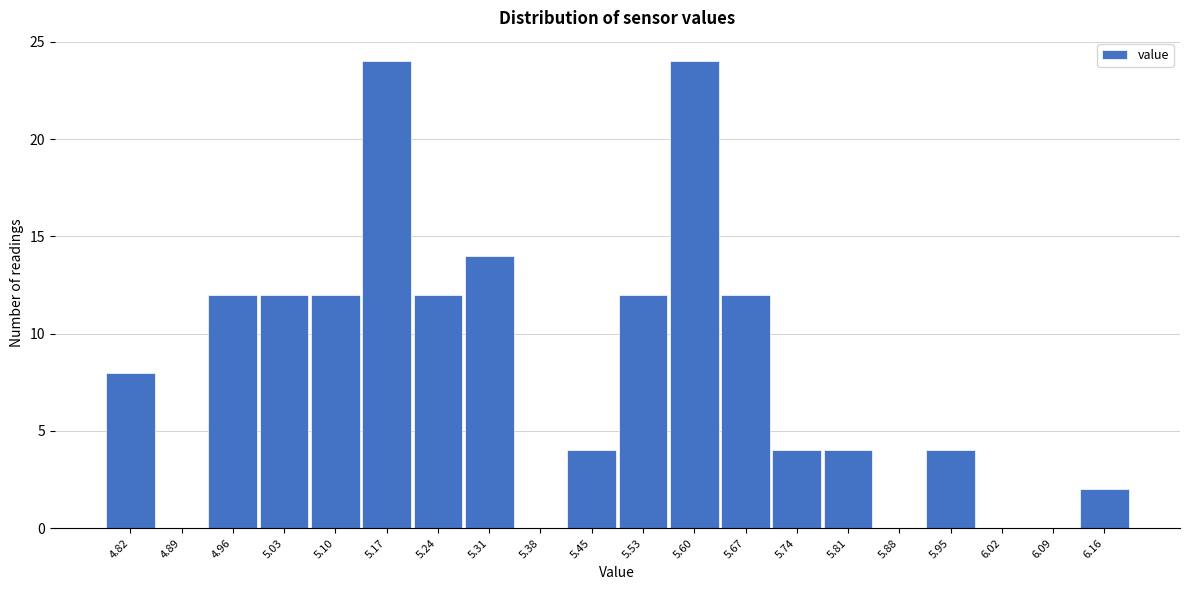

Reading left to right, transcribe this chart: for each bar, give the range it covers on the x-axis and its height. Neither the bar edges nor the heights are printed on the chart, so give them approximately, as read against the axes.

4.780 to 4.851: 8
4.851 to 4.922: 0
4.922 to 4.993: 12
4.993 to 5.064: 12
5.064 to 5.135: 12
5.135 to 5.206: 24
5.206 to 5.277: 12
5.277 to 5.348: 14
5.348 to 5.419: 0
5.419 to 5.490: 4
5.490 to 5.561: 12
5.561 to 5.632: 24
5.632 to 5.703: 12
5.703 to 5.774: 4
5.774 to 5.845: 4
5.845 to 5.916: 0
5.916 to 5.987: 4
5.987 to 6.058: 0
6.058 to 6.129: 0
6.129 to 6.200: 2